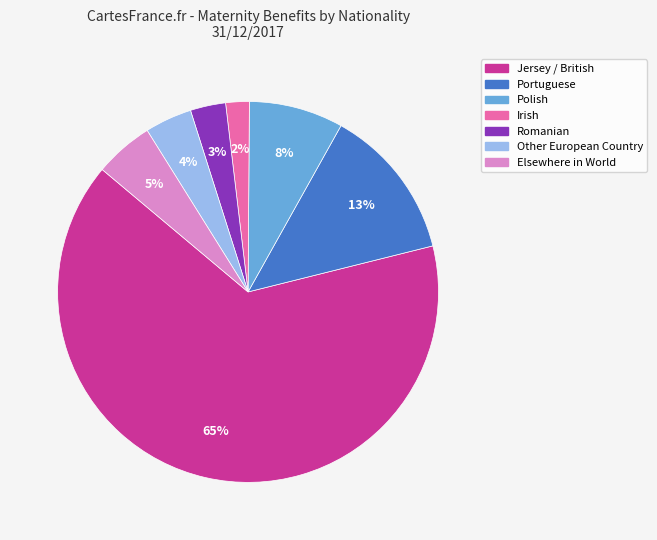

Is the sum of Jersey / British and Polish greater than half?

Yes